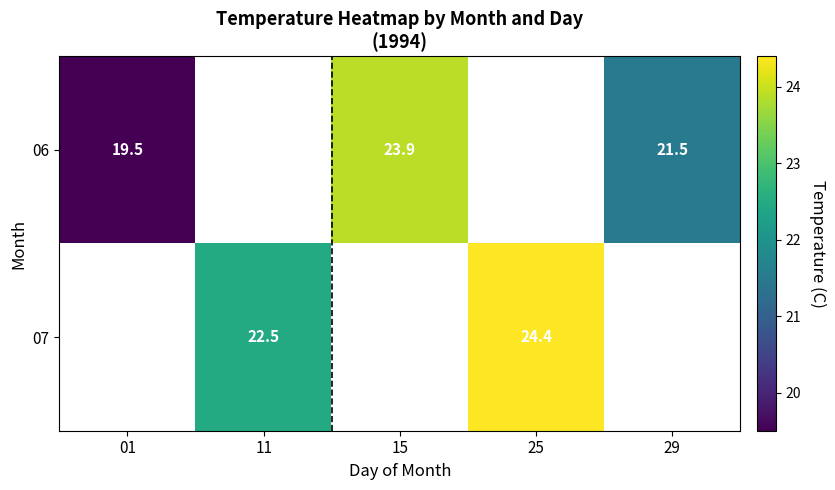

Is it true that 07 equals 22.5 at 11?

True